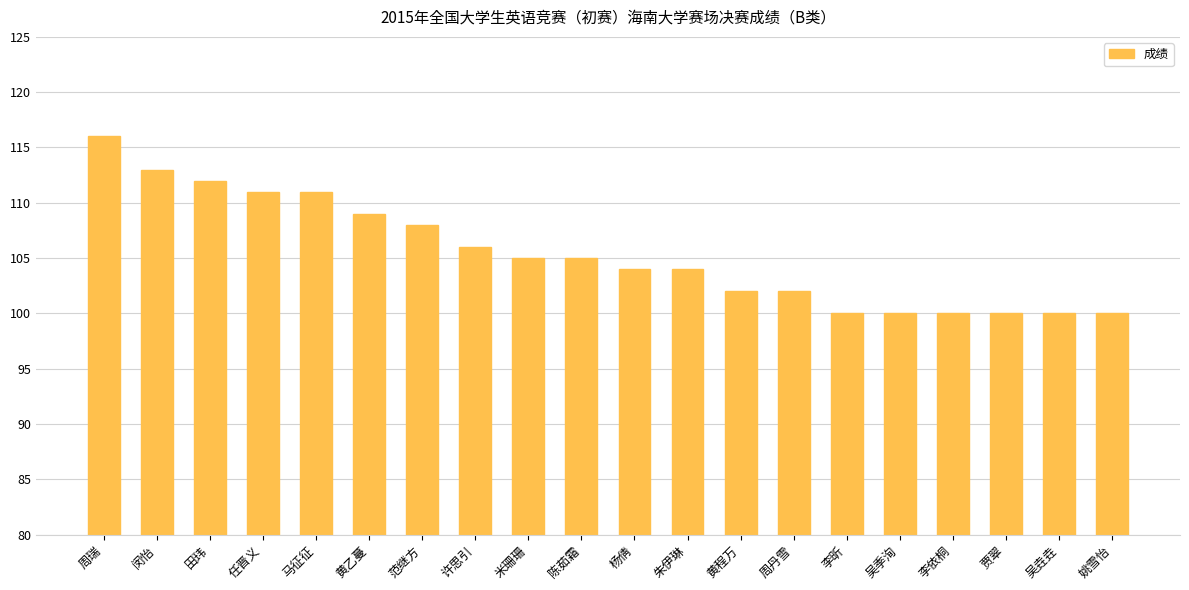

What is the value of the 7th bar from the left?

108